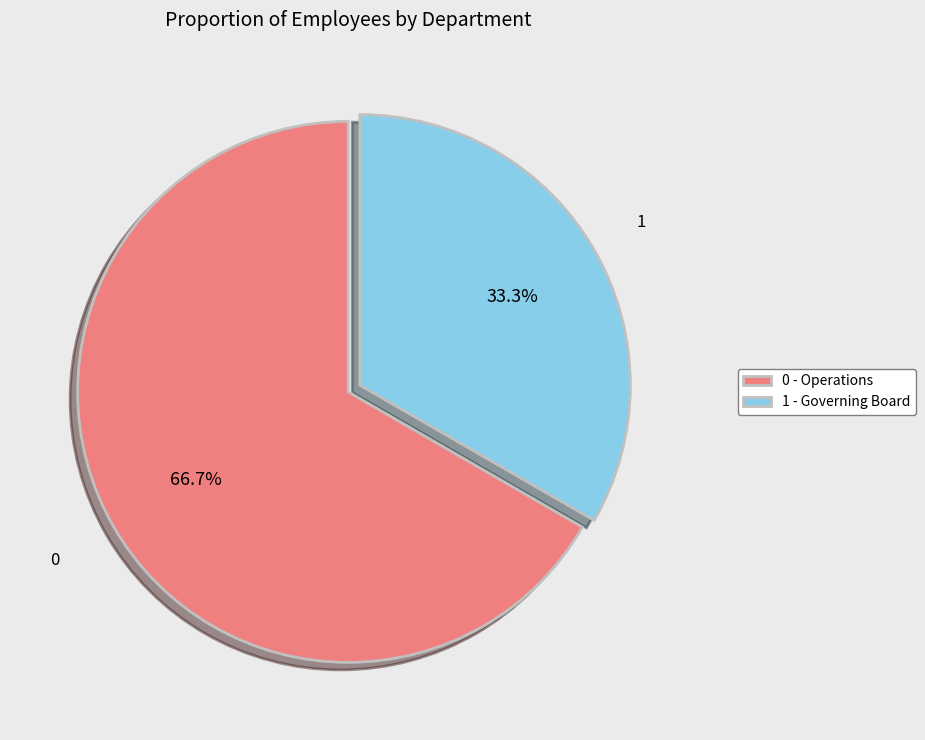

Which has a higher value, 1 - Governing Board or 0 - Operations?

0 - Operations